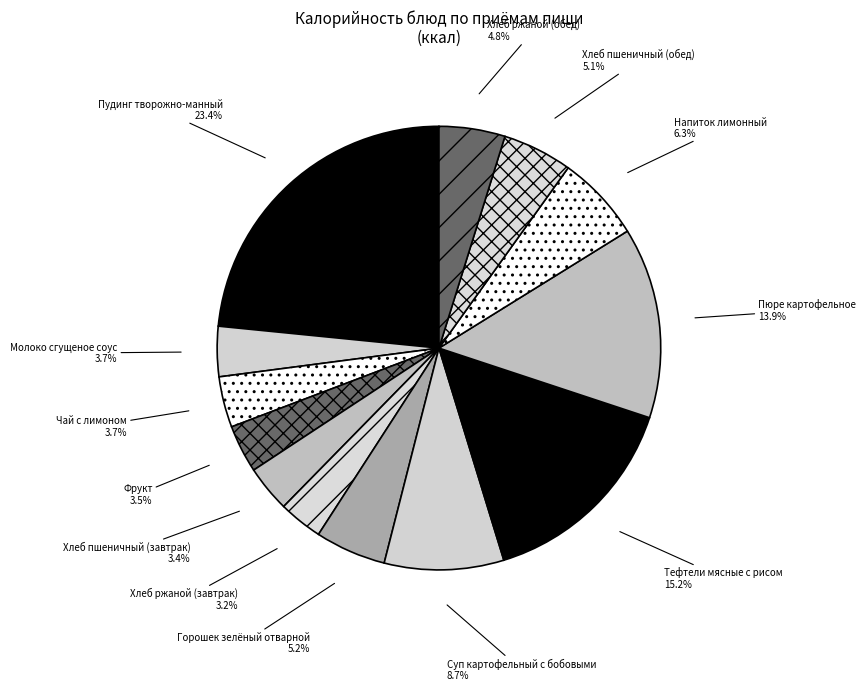

To the nearest percent, what is the difference between the largest and smallest slice percentages?

20%